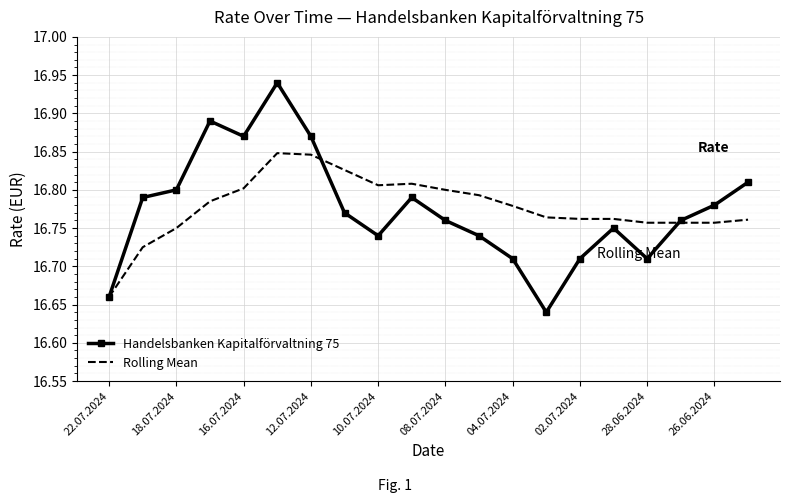

Rank the series by their maximum value, from lowest to highest.

Rolling Mean, Handelsbanken Kapitalförvaltning 75